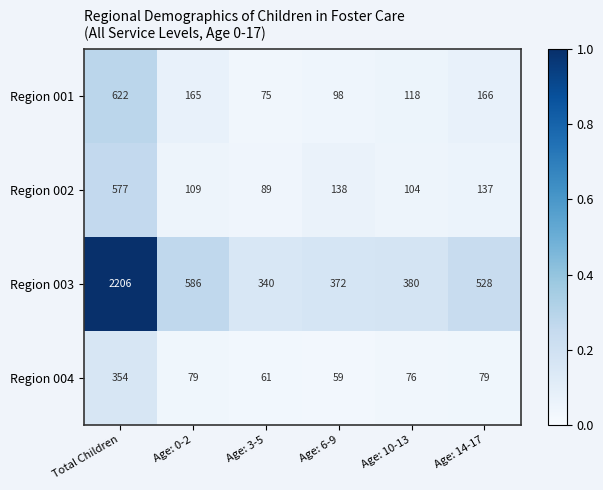

Rank the series by their maximum value, from highest to lowest.

Region 003, Region 001, Region 002, Region 004